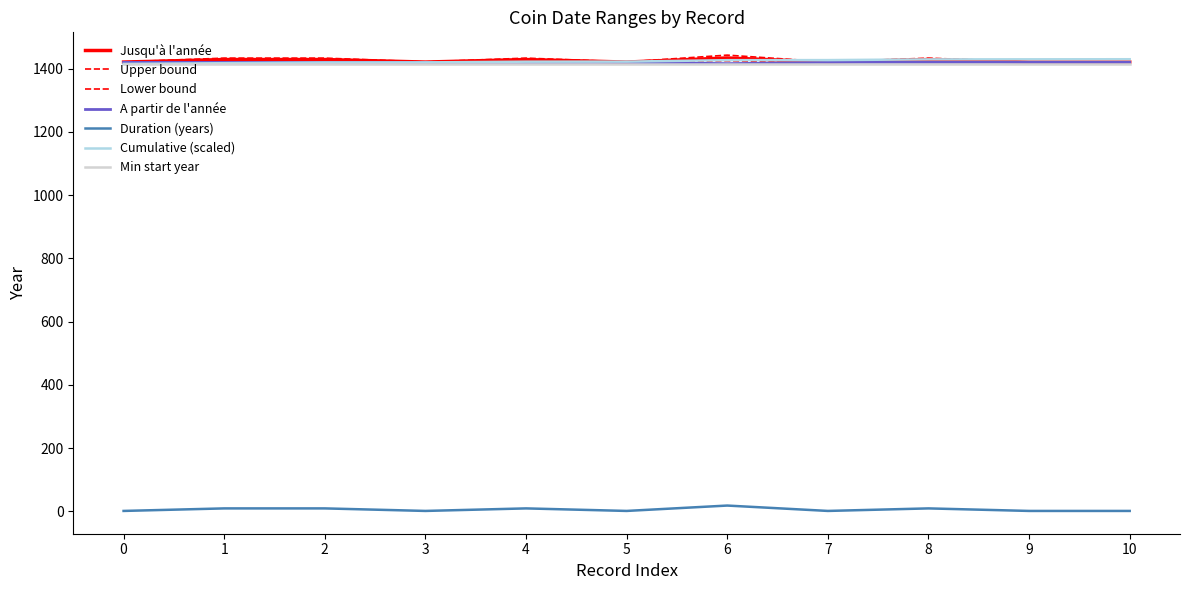

Count the number of data series in this chart.

7